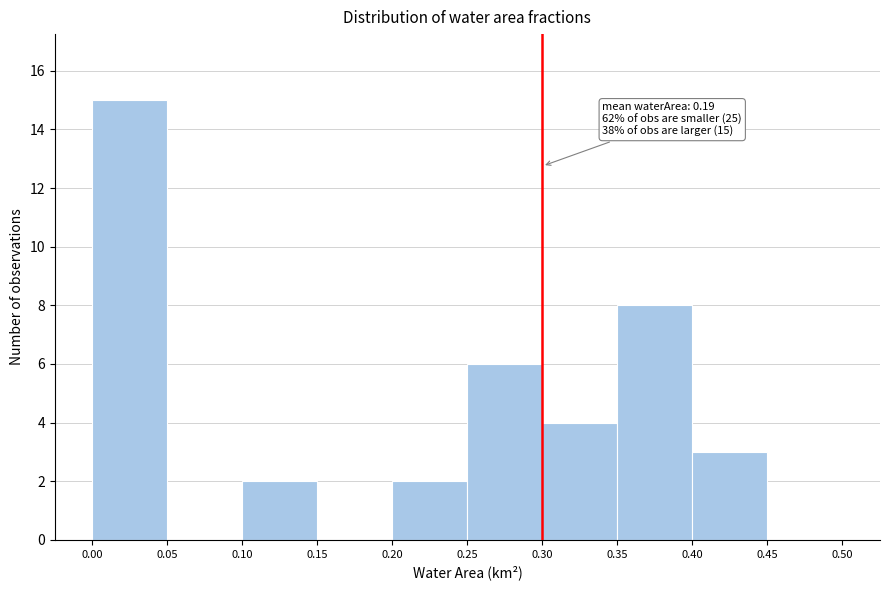

Over which range of the x-axis is the bar tallest?

0.00 to 0.05